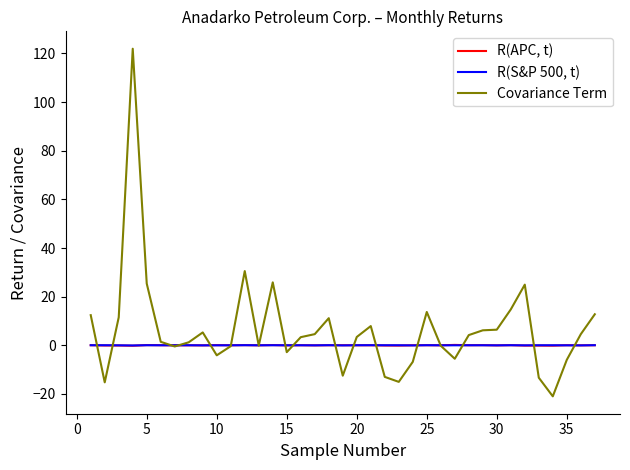

How many series are shown in this chart?

3